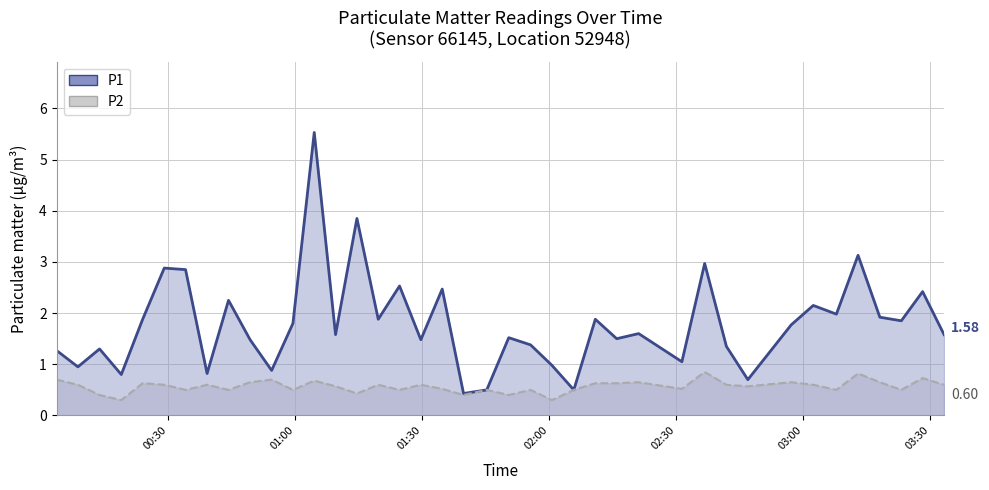

How many interior local peaks does the P2 (line) series have?

13